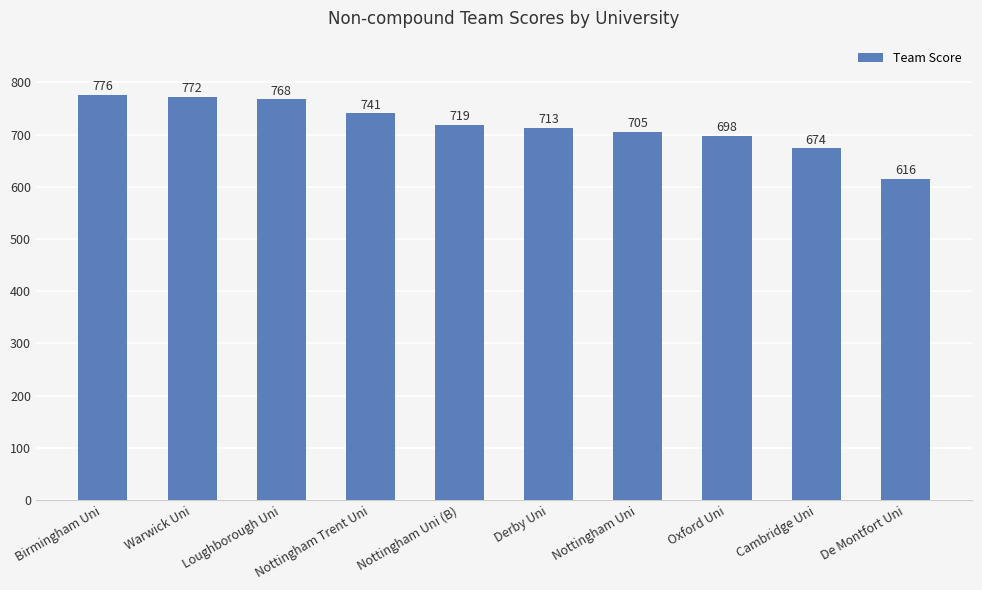

True or false: the data shows 416 at Warwick Uni.

False